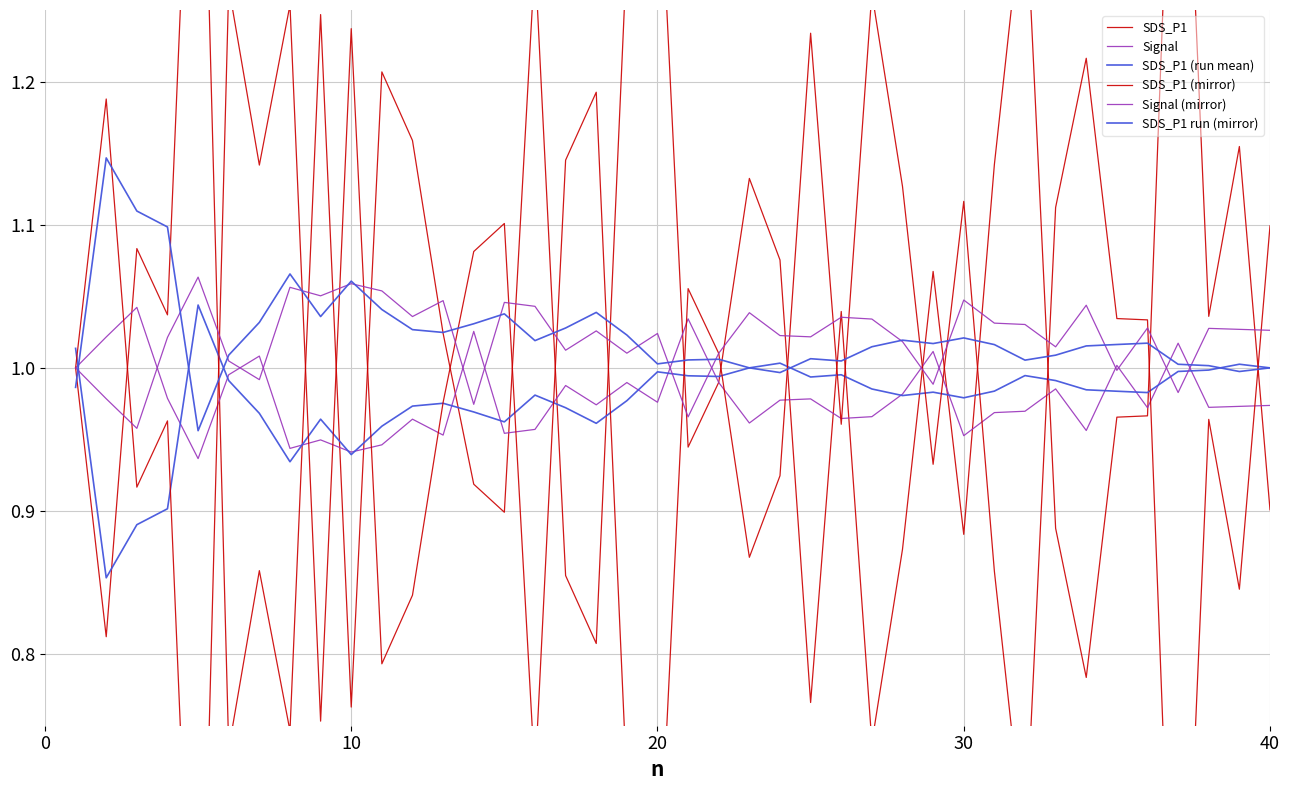

How many data points does each series have?

40